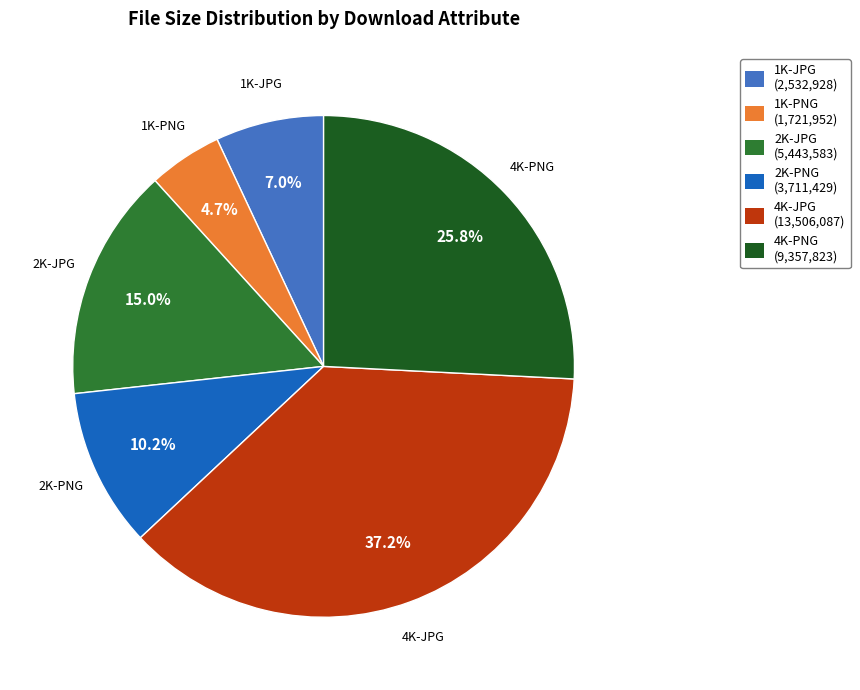

Approximately how many times larger is the value at 1K-JPG compared to 4K-JPG?

0.2